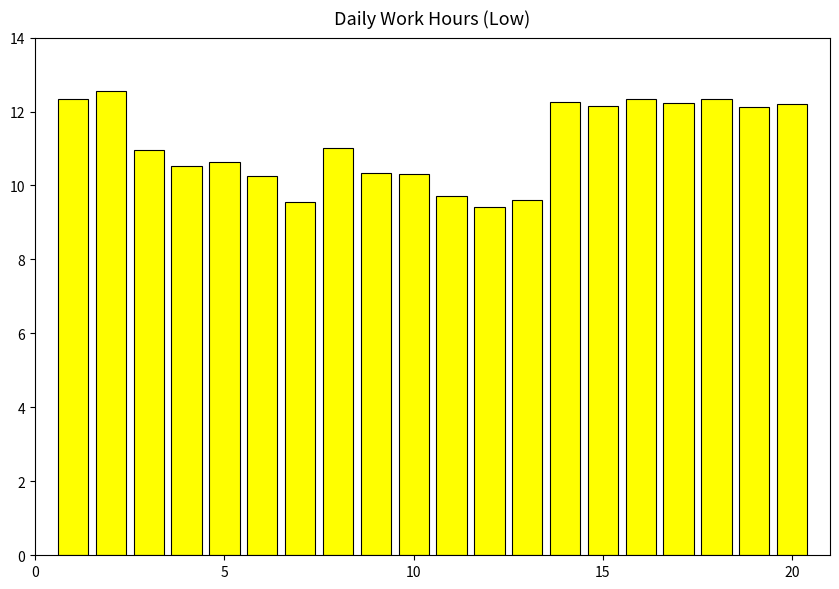

What is the value of the 17th bar from the left?

12.2